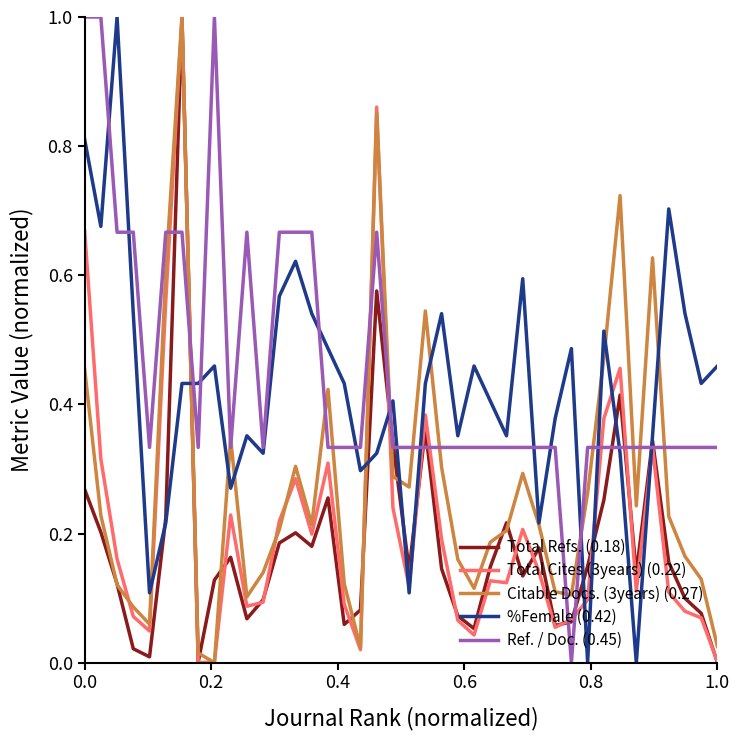

What is the maximum value shown in the chart?

1.0